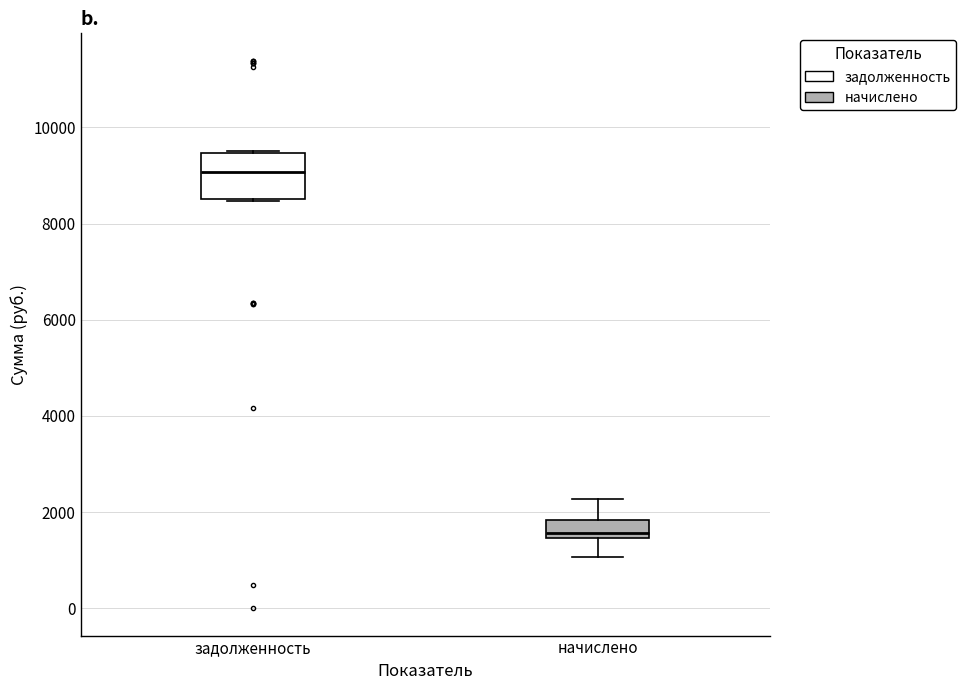

Which box's median line is the highest?

задолженность